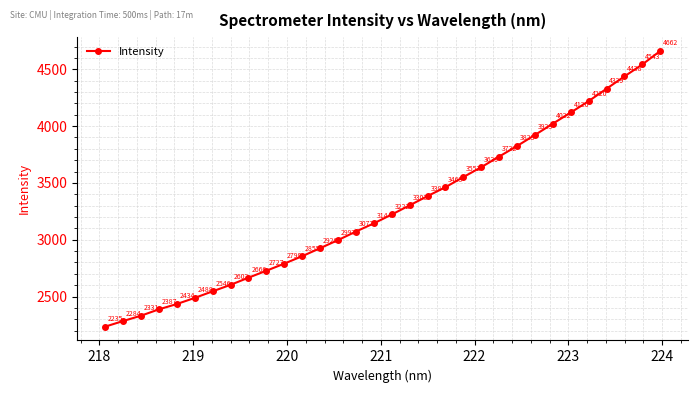

What is the value of the 30th point from the left?

4437.9